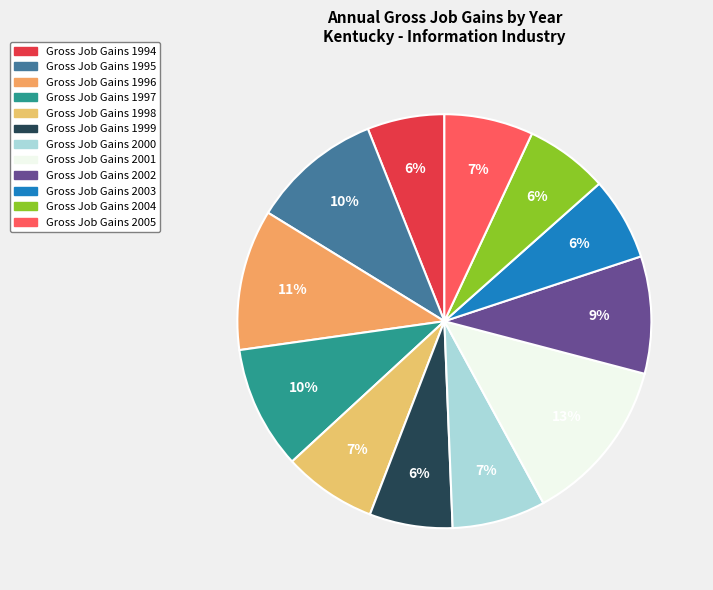

How many segments does this pie chart have?

12